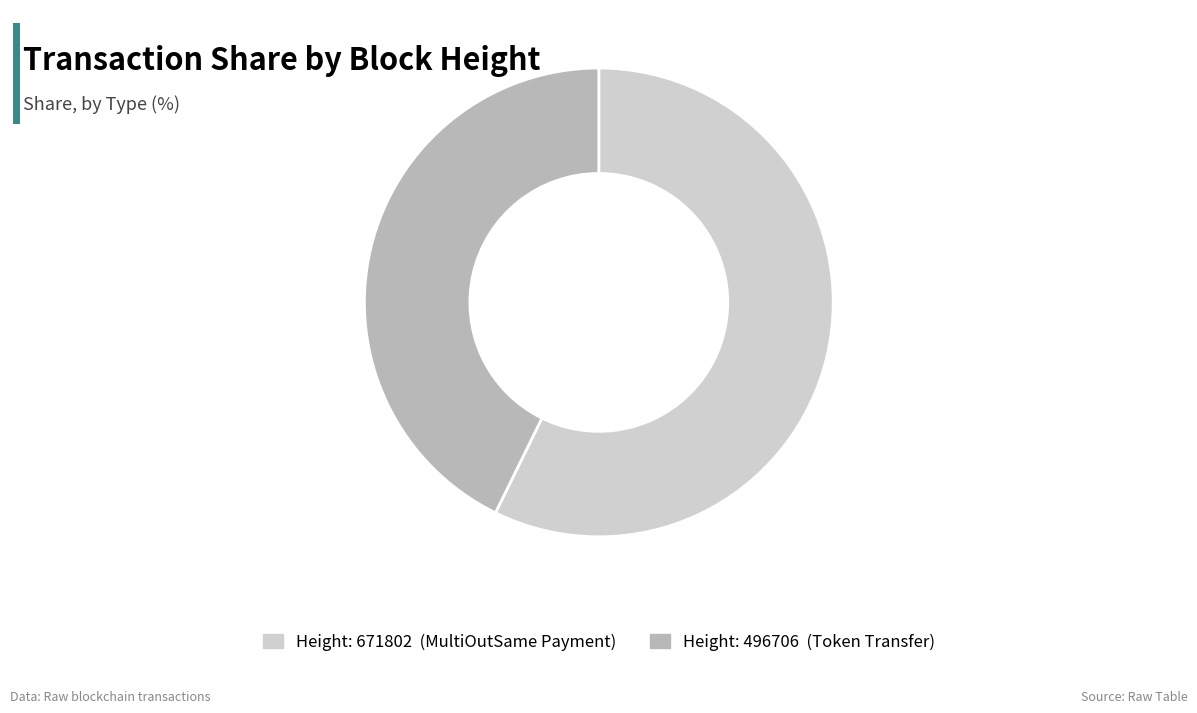

Is there a majority slice in this chart?

Yes